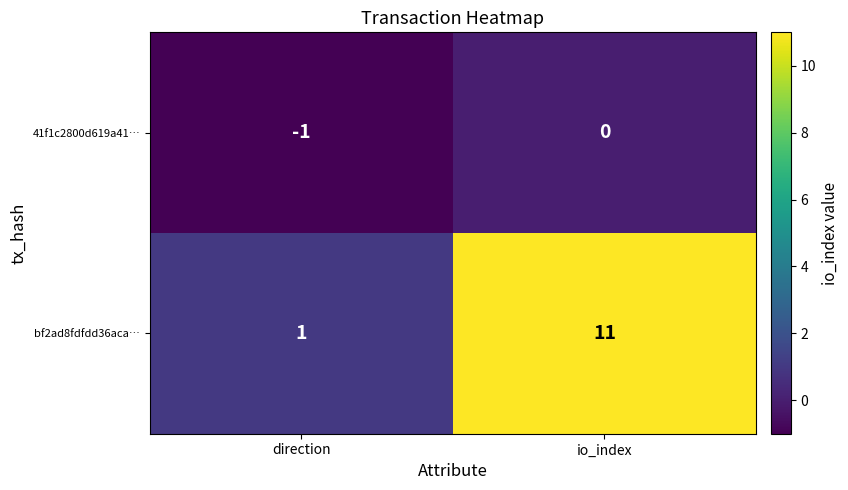

Where is bf2ad8fdfdd36aca… nearest to the value 6?

direction